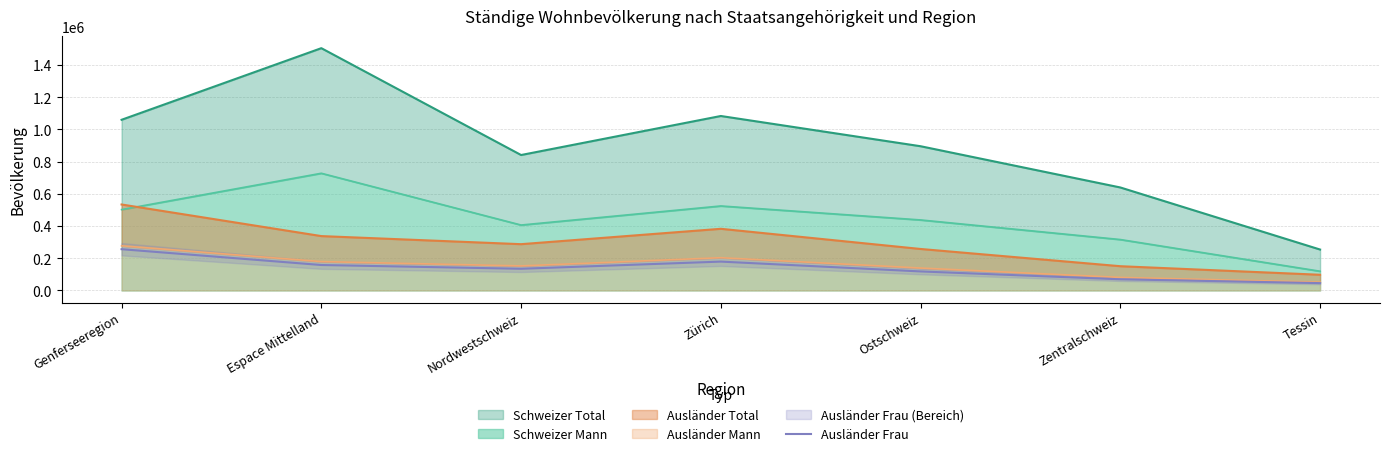

Read the value at Espace Mittelland, to the nearest 10.

158180